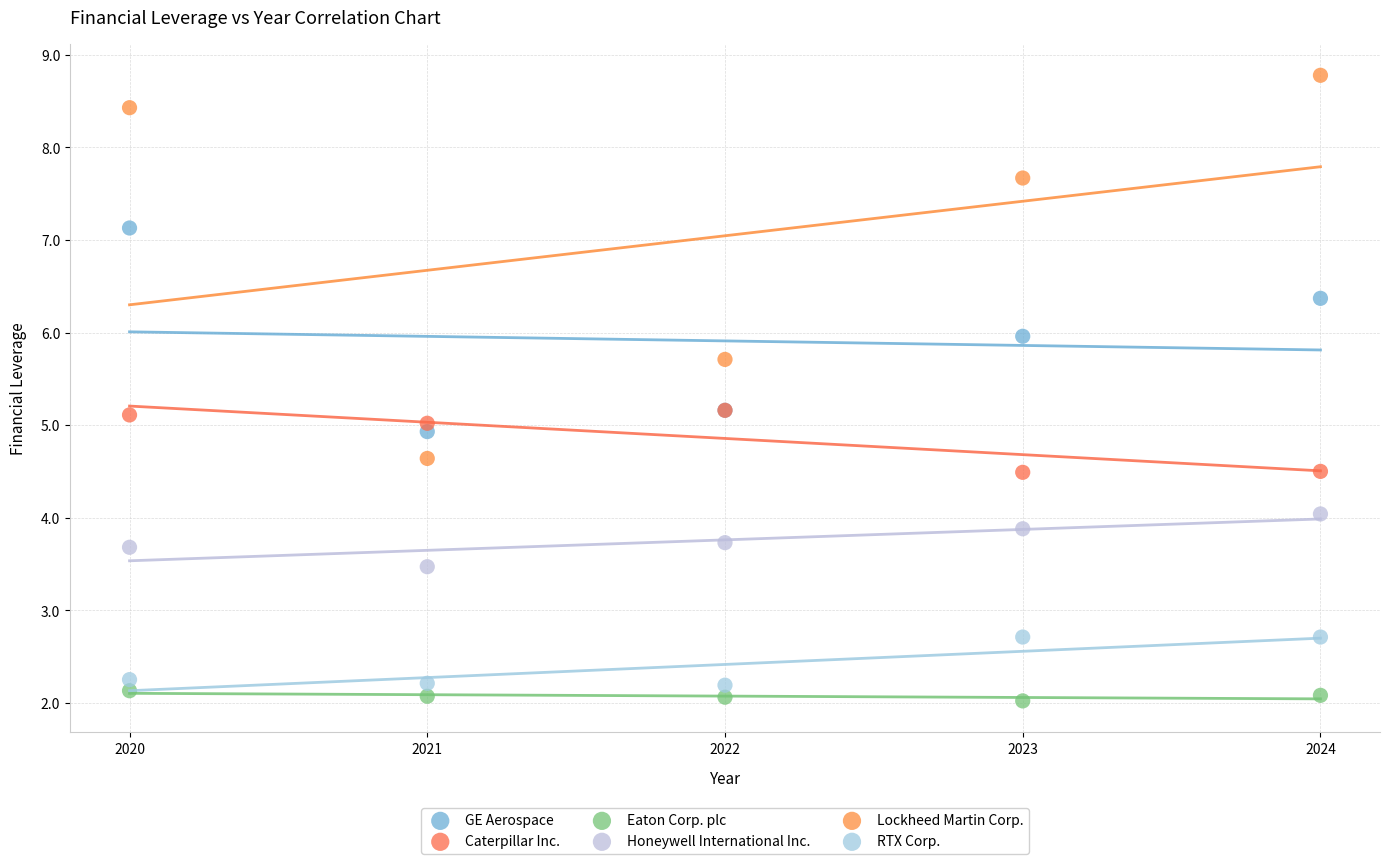

Which series contains the lowest Y value?

Eaton Corp. plc